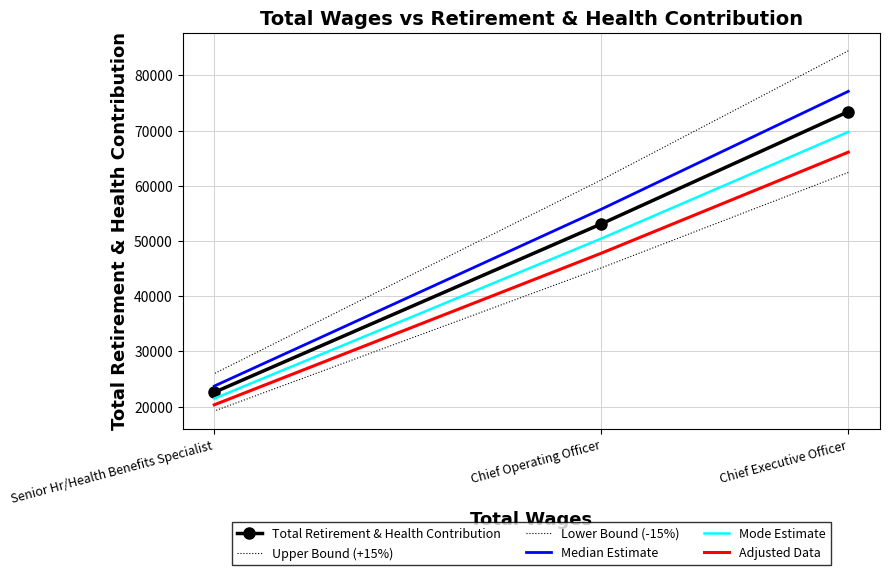

What is the difference between the second highest and minimum values in the Total Retirement & Health Contribution series?

30520.0